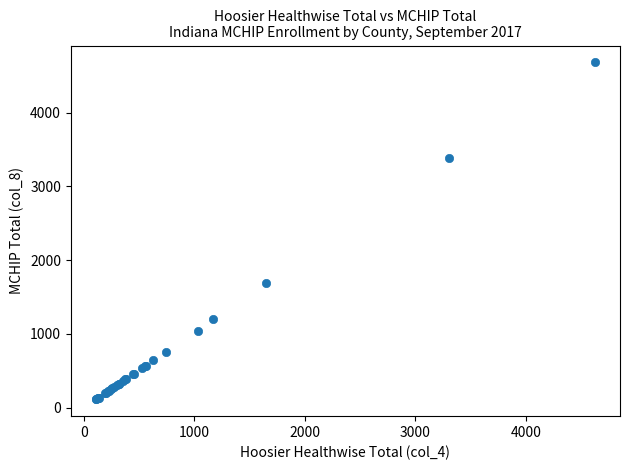

What Y value in the scatter plot is closest to 2398?

1695